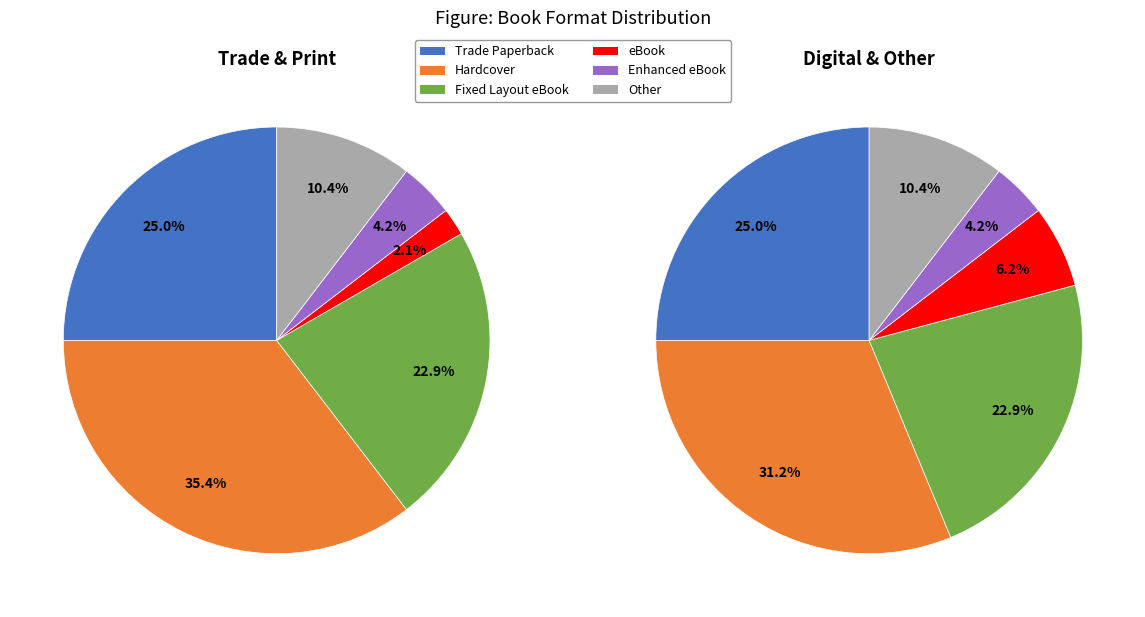

What percentage is the Other slice, to the nearest percent?

10%